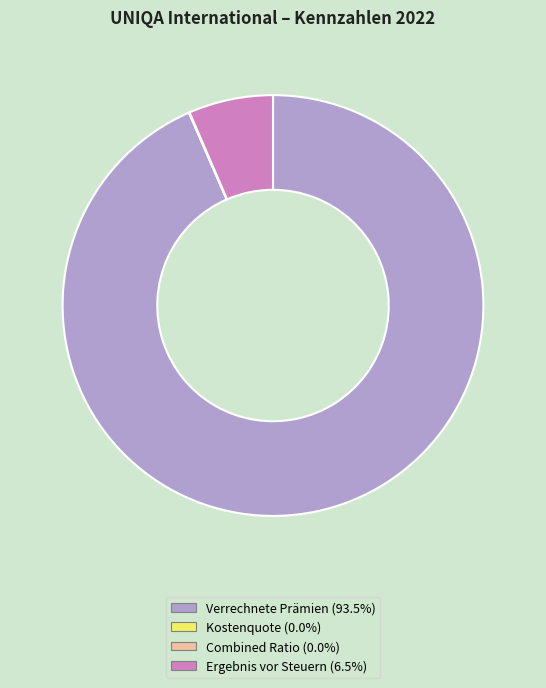

The Verrechnete Prämien slice represents 99% of the pie. True or false?

False